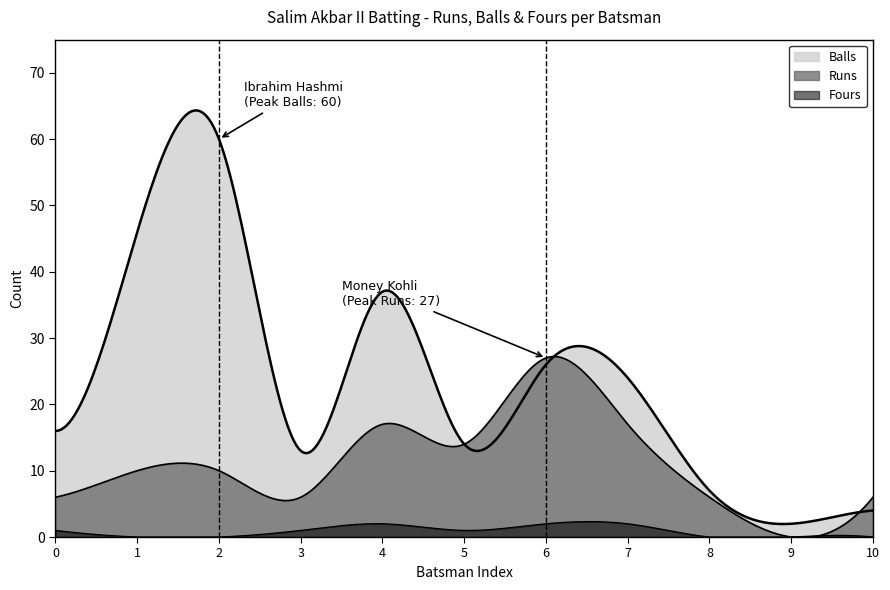

How many interior local valleys does the Balls series have?

3